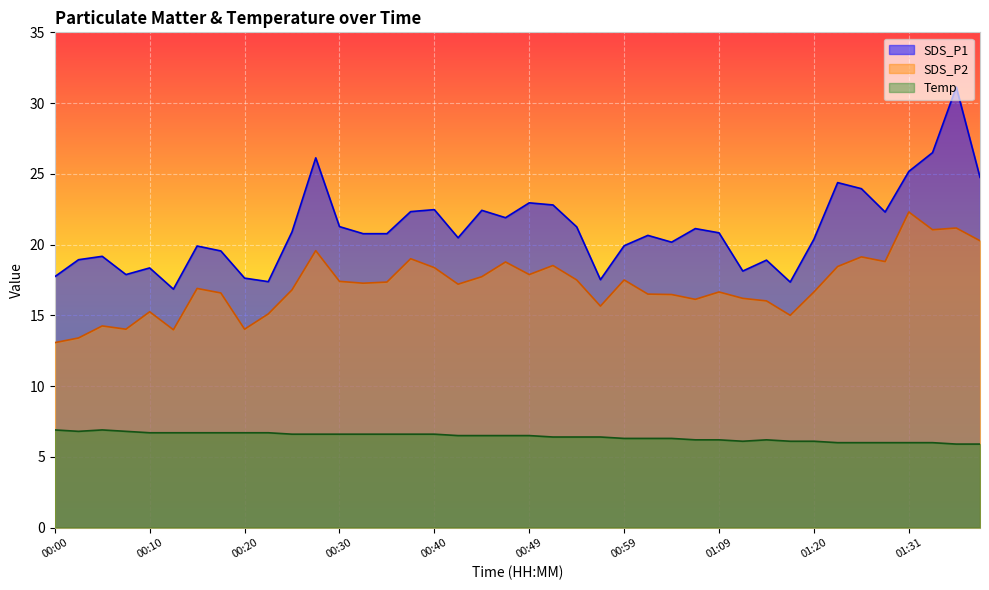

What is the total value across all series at 00:23?

39.2